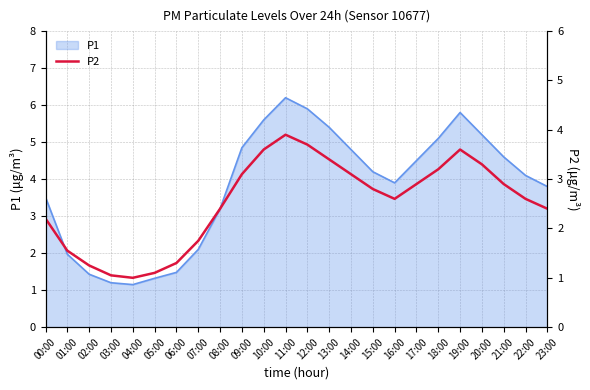

Where is P1 nearest to the value 3?

08:00